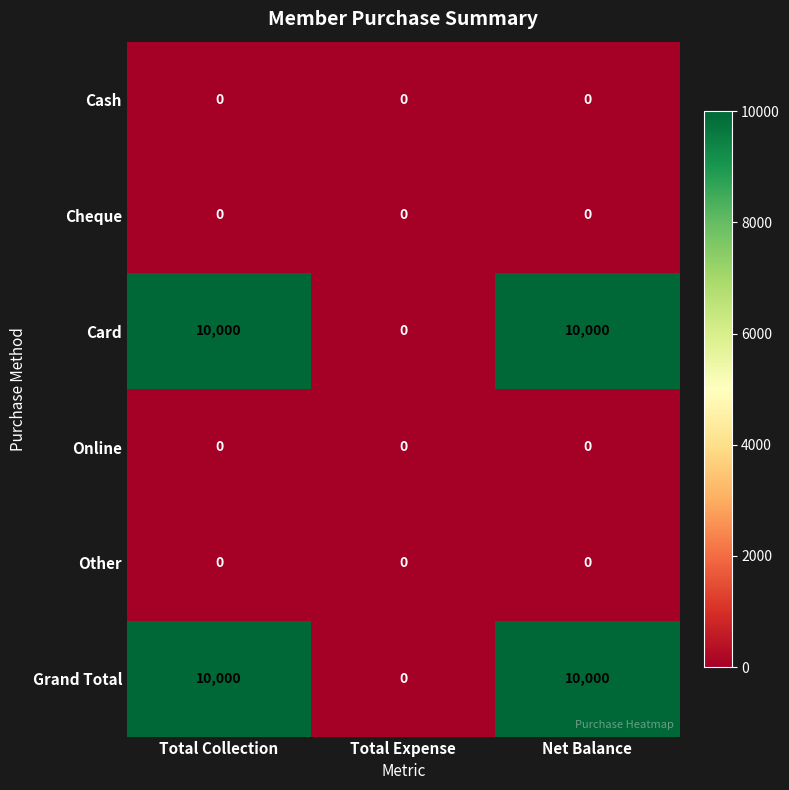

What is the highest value of the Card series?

10000